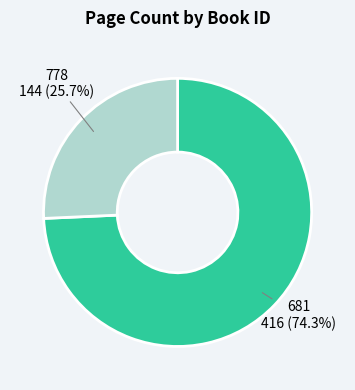

What is the ratio of the value at 681 to the value at 778?

2.9